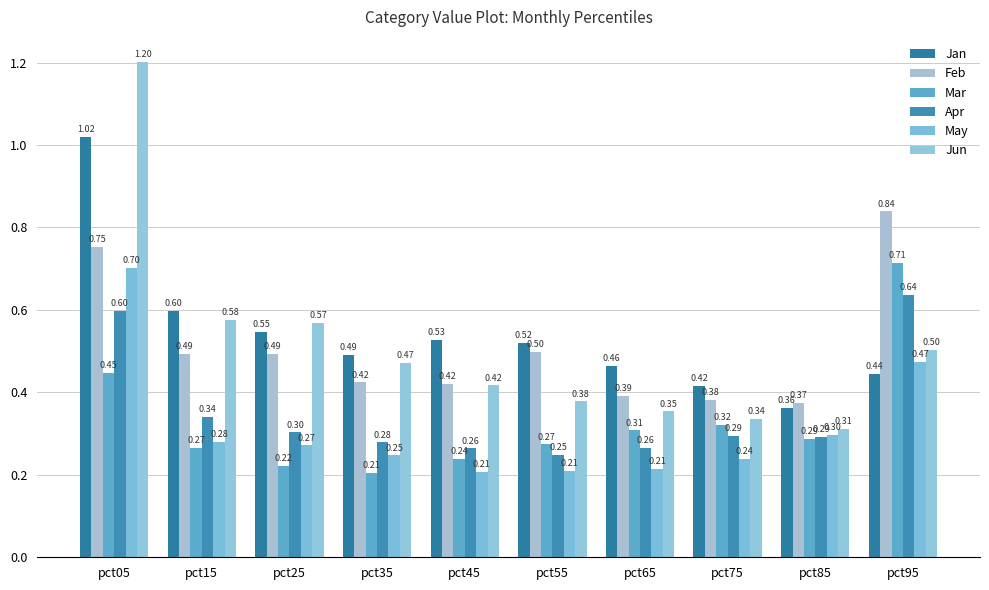

At how many categories does at least one series exceed 0?

10